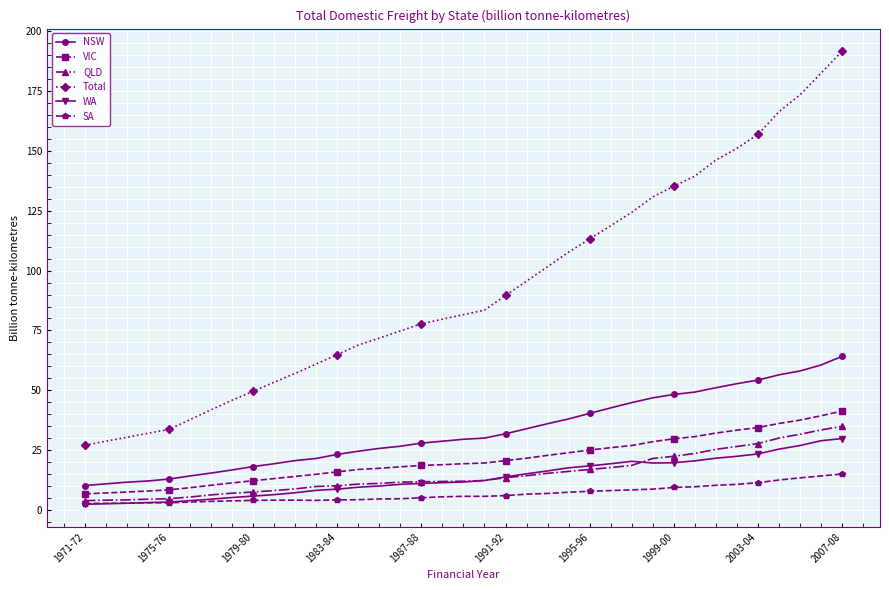

How many lines are shown in the chart?

6